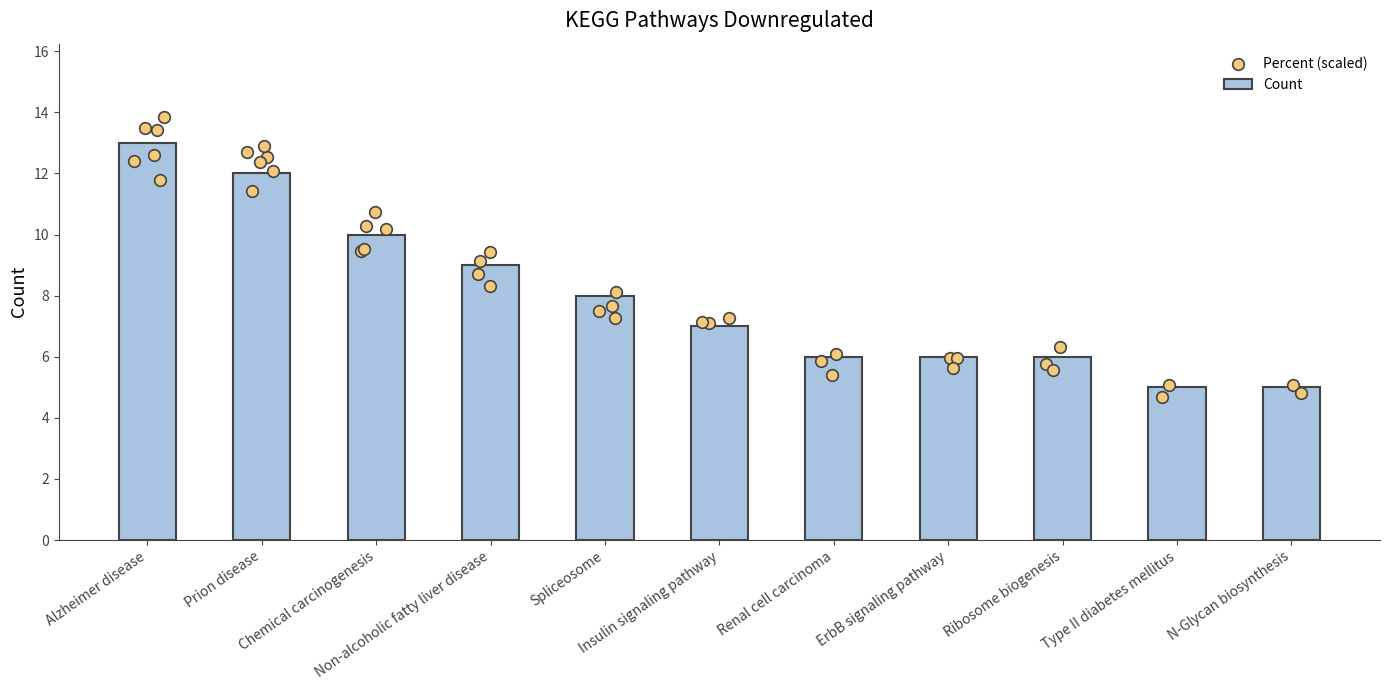

What is the ratio of the value at Insulin signaling pathway to the value at Alzheimer disease?

0.5